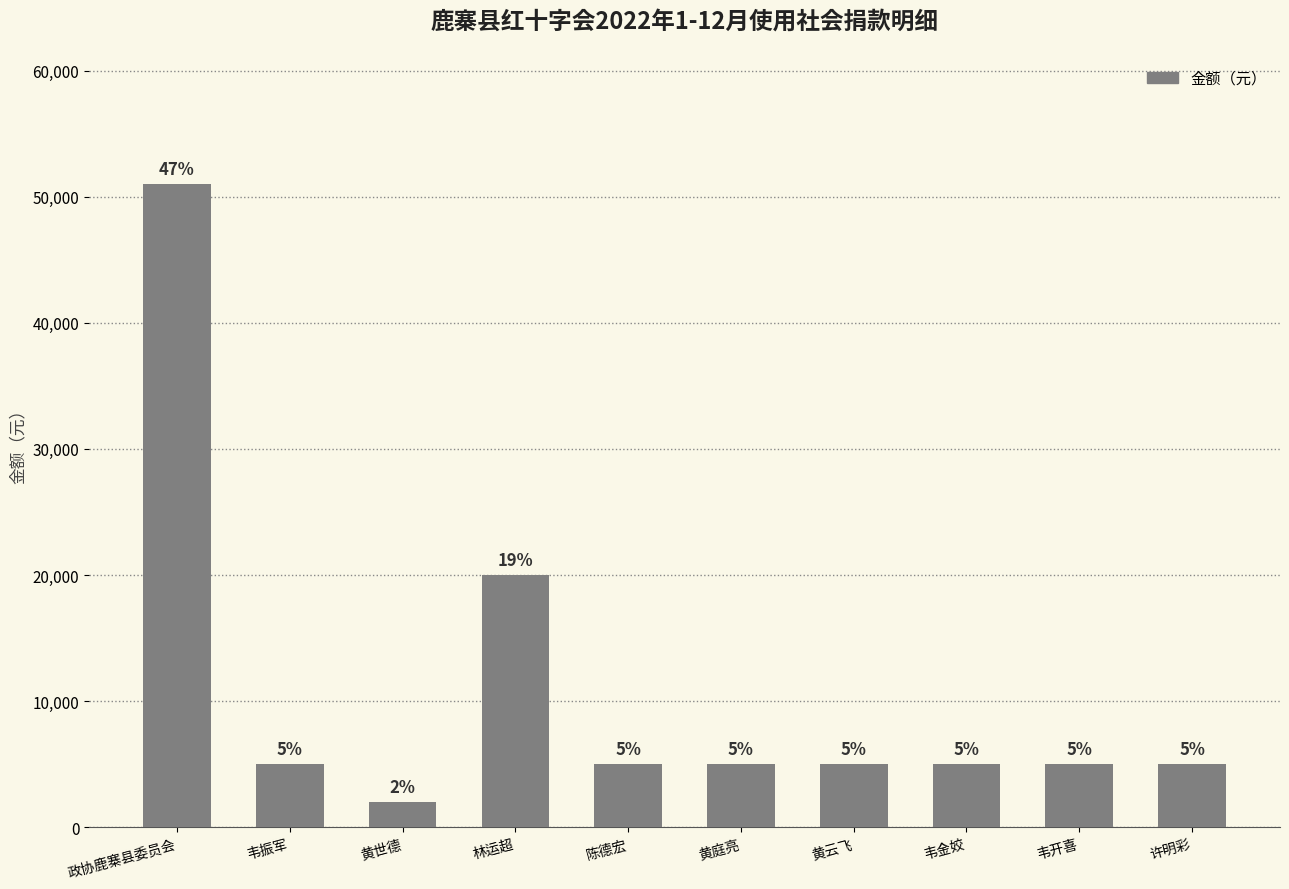

What is the label of the 3rd bar from the right?

韦金姣